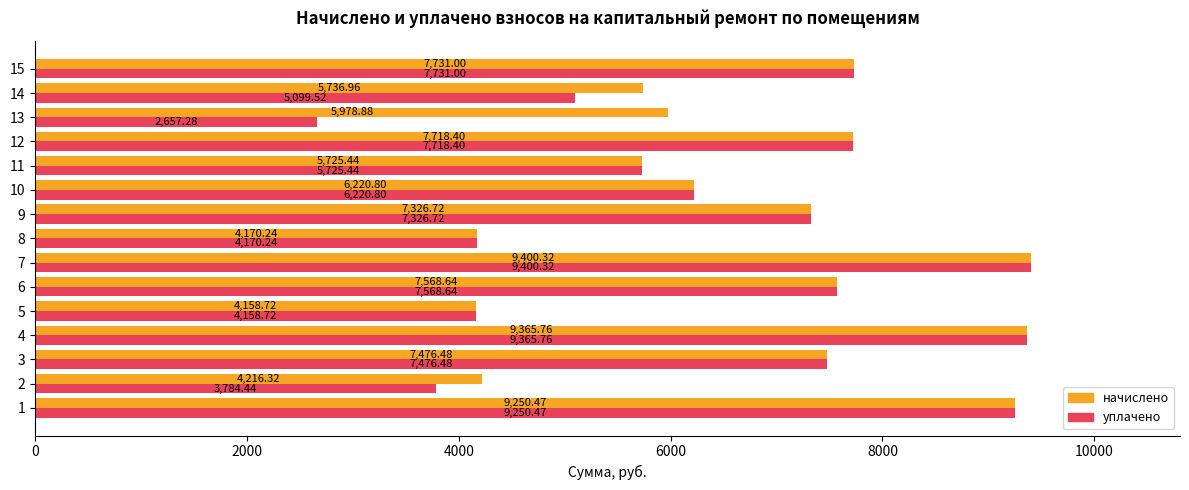

What is the total value across all series at 14?

10836.5